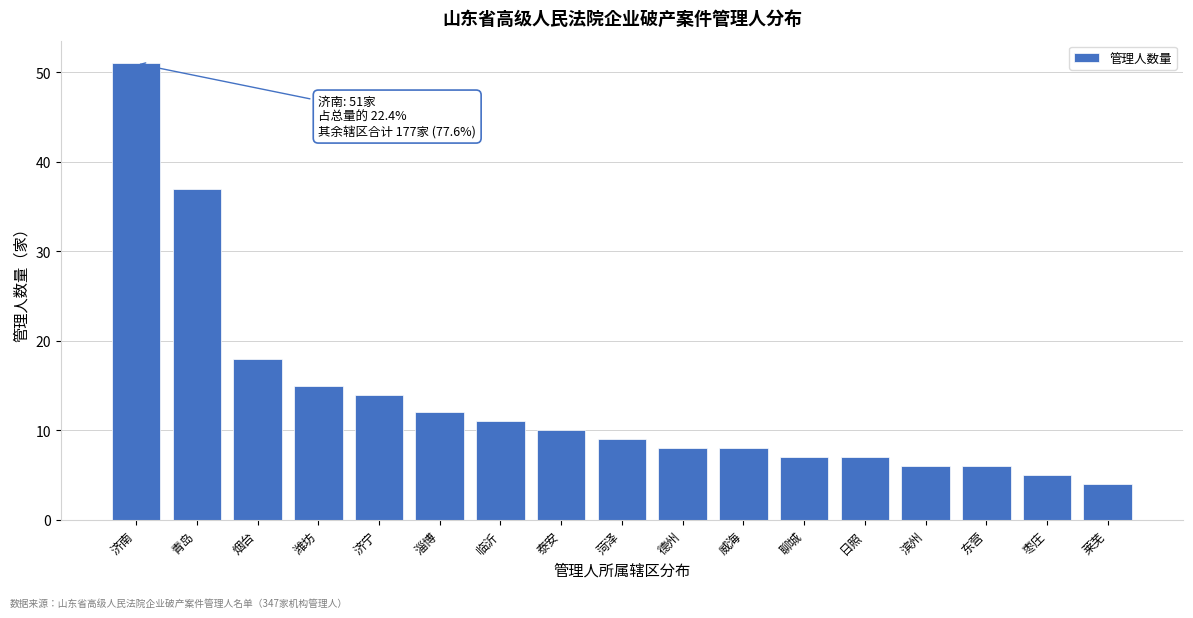

Reading left to right, extract all data points from this chart.

济南=51	青岛=37	烟台=18	潍坊=15	济宁=14	淄博=12	临沂=11	泰安=10	菏泽=9	德州=8	威海=8	聊城=7	日照=7	滨州=6	东营=6	枣庄=5	莱芜=4